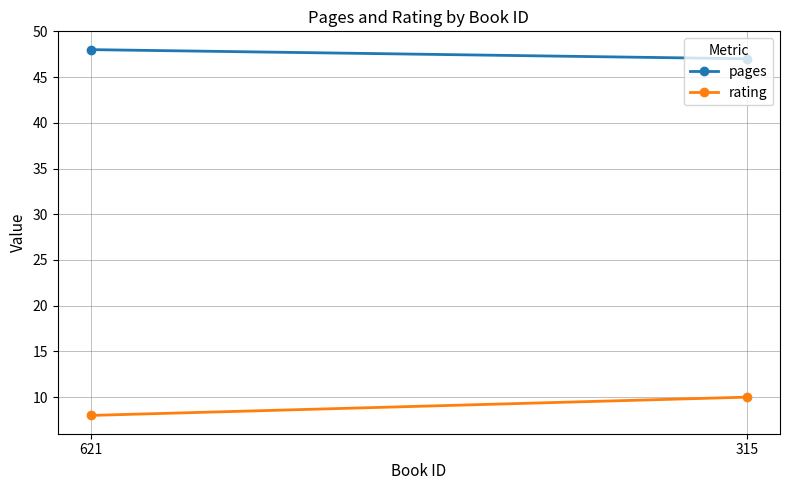

The rating series shows 5 at 315. True or false?

False